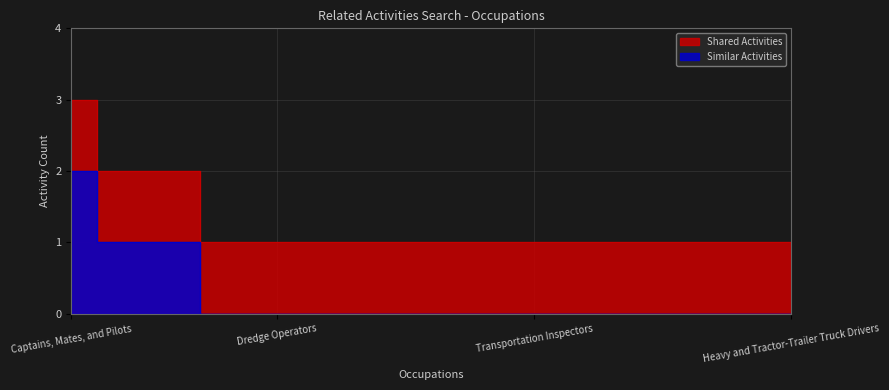

How many values exceed 1?

3